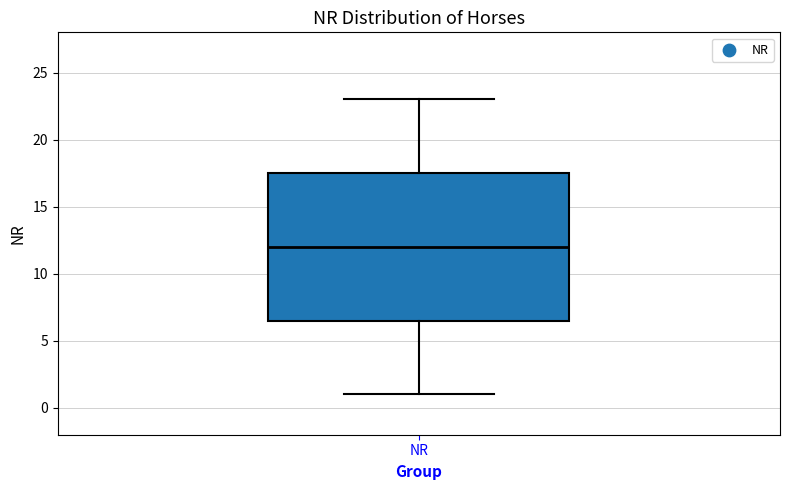

Where does the median line of the box for NR sit on the y-axis? The values are not printed on the chart, so give them approximately, as read against the axis.

12.0